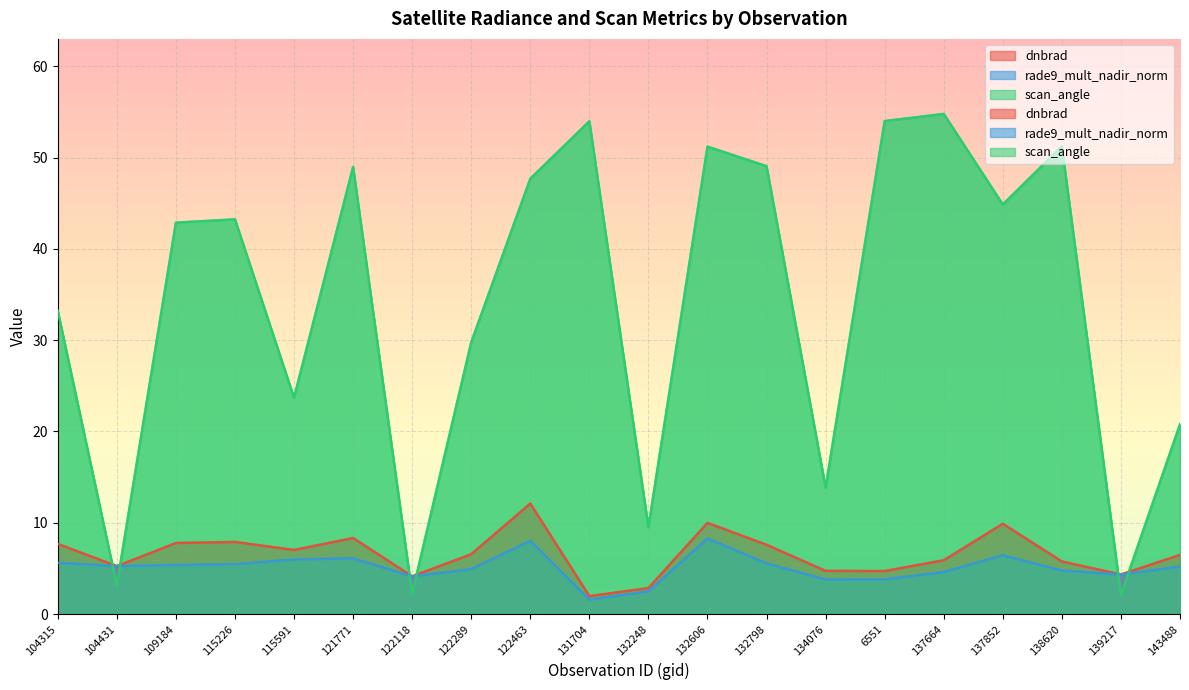

What is the label of the 12th point from the left?

132606